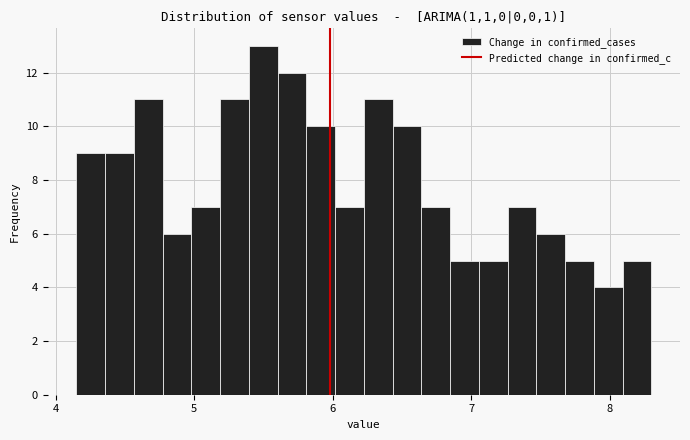

Around what value on the x-axis is the tallest bar? Give the approximate position of its centre, as read against the axis.

5.5